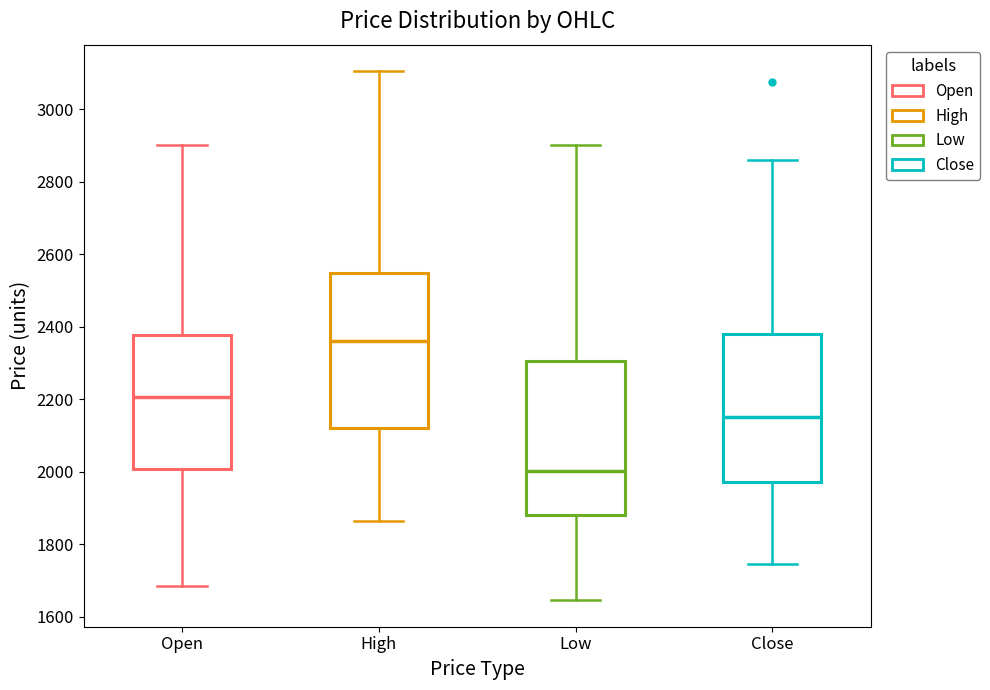

Reading left to right, transcribe this box plot: for each box, give where its median line is, the range the box spans, and where its two whiskers end, as read against the y-axis. The values are not printed on the chart, so give them approximately, as read against the axis.

Open: median 2200, box 2000 to 2380, whiskers 1680 to 2900
High: median 2360, box 2120 to 2540, whiskers 1860 to 3100
Low: median 2000, box 1880 to 2300, whiskers 1640 to 2900
Close: median 2160, box 1980 to 2380, whiskers 1740 to 2860